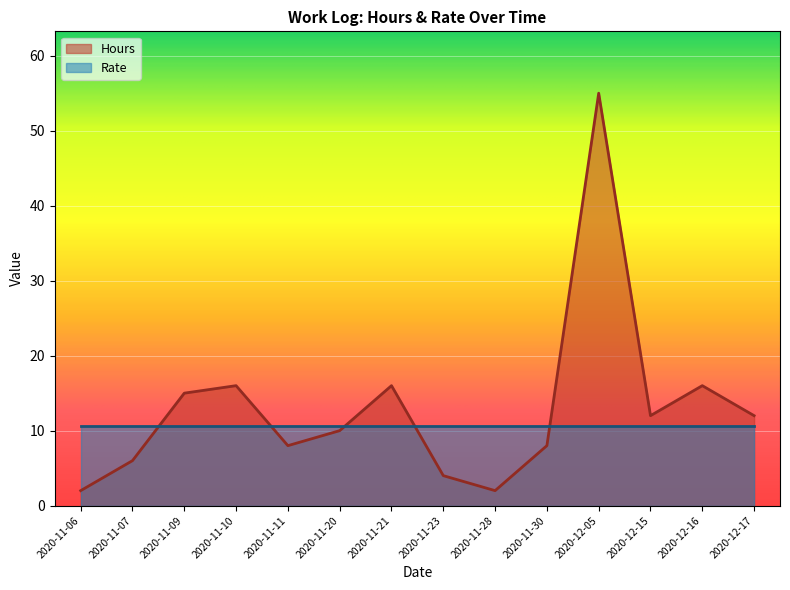

The value at 2020-11-21 is 11. True or false?

False